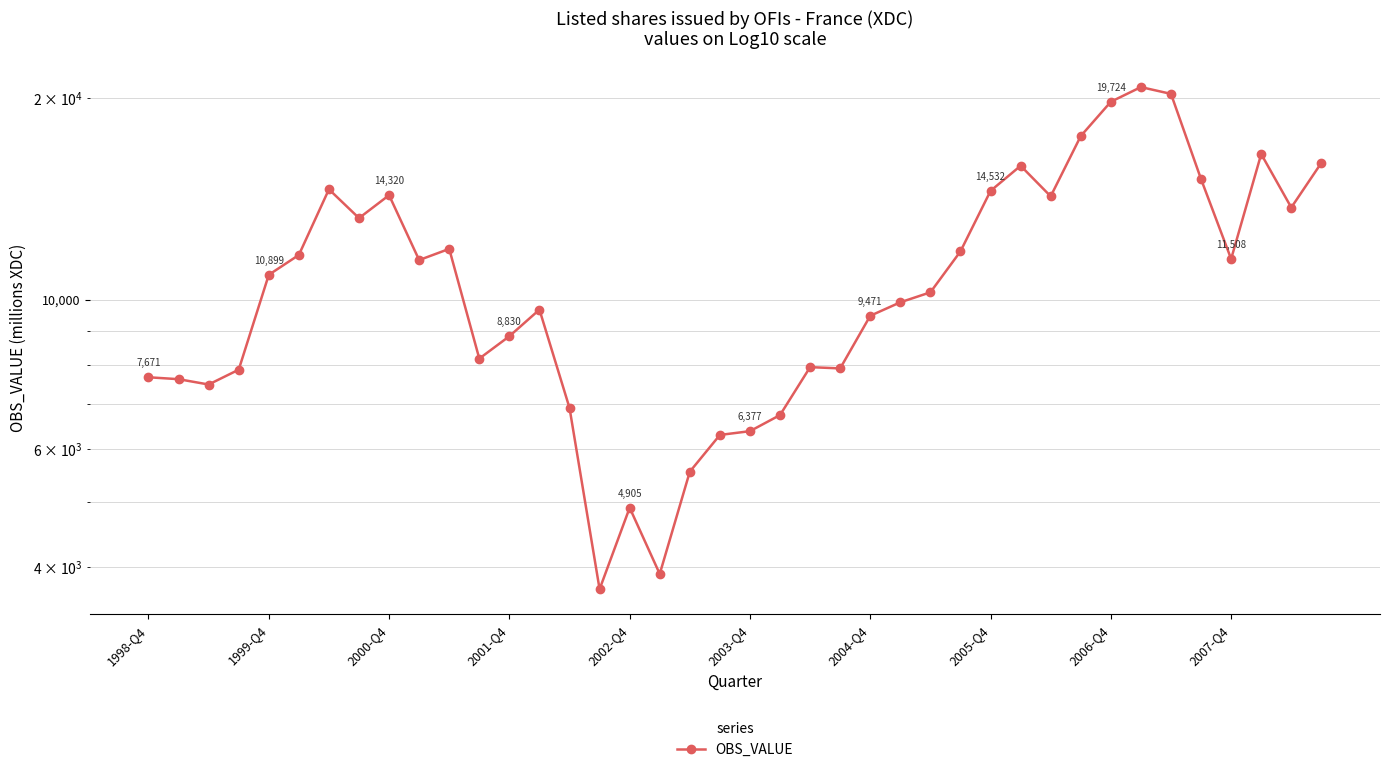

True or false: the data has more than 1 interior local peaks.

True